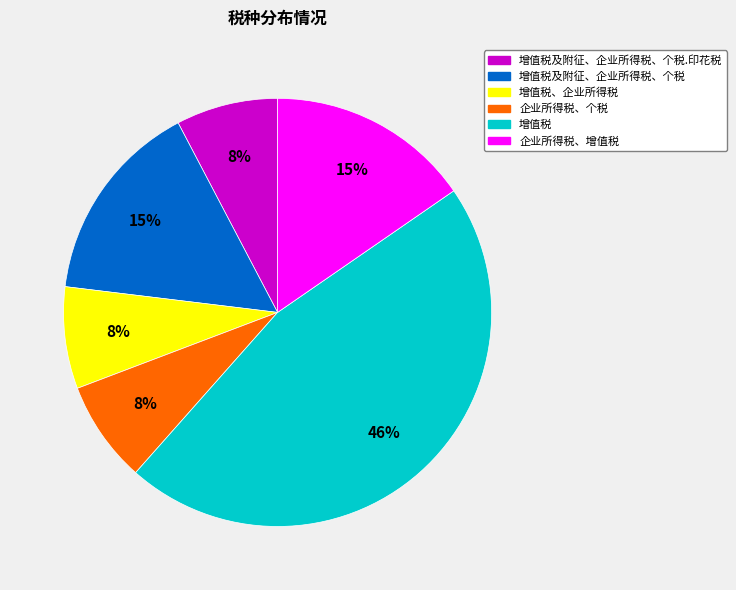

Is there any slice that represents more than half of the pie?

No